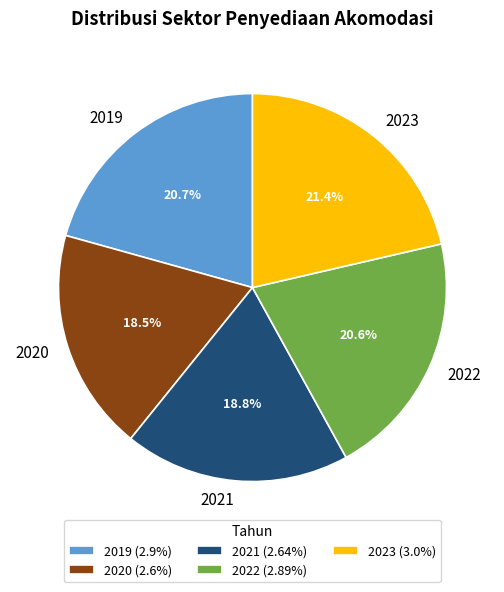

To the nearest percent, what is the difference between the largest and smallest slice percentages?

3%